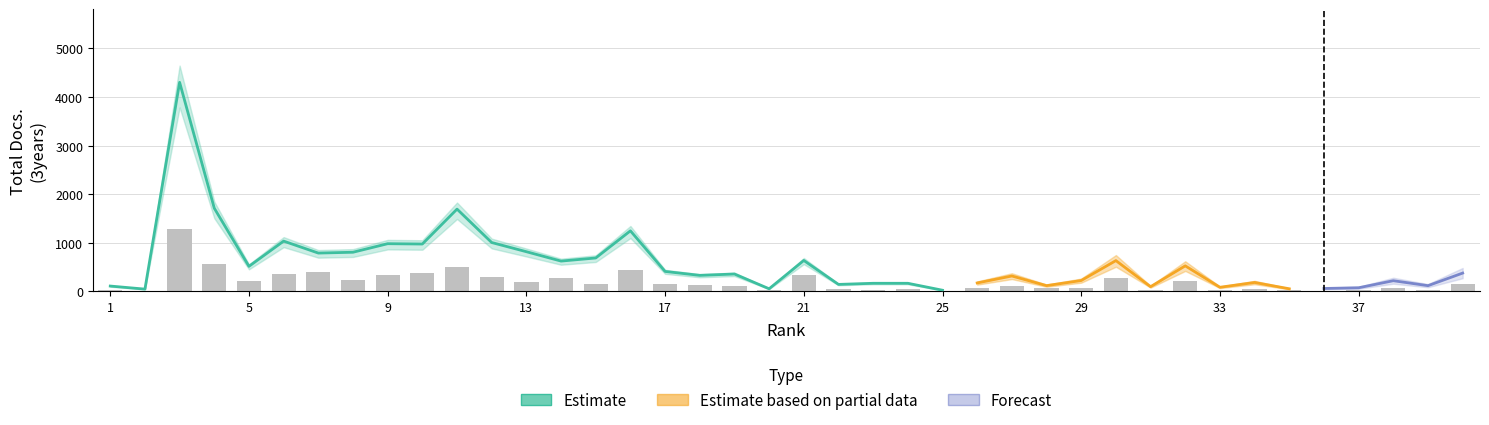

Which has a higher value, 25 or 17?

17